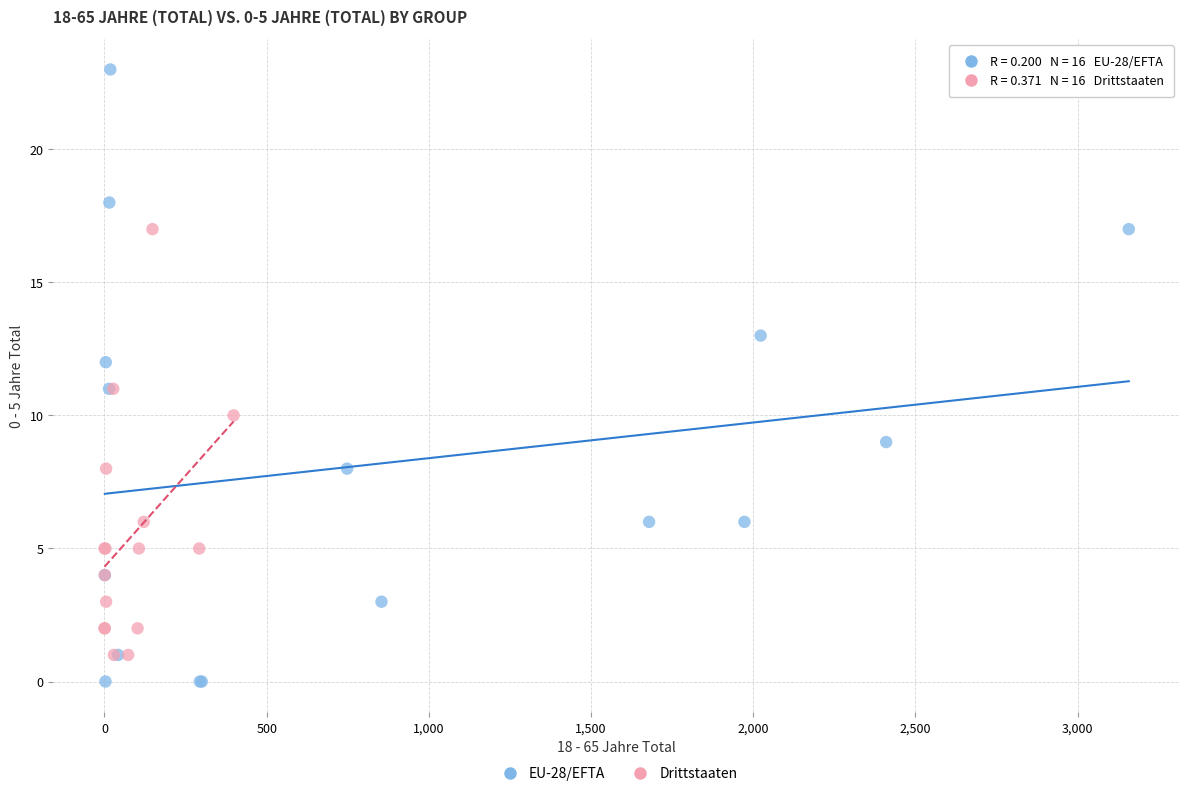

Which series reaches the maximum Y coordinate?

EU-28/EFTA